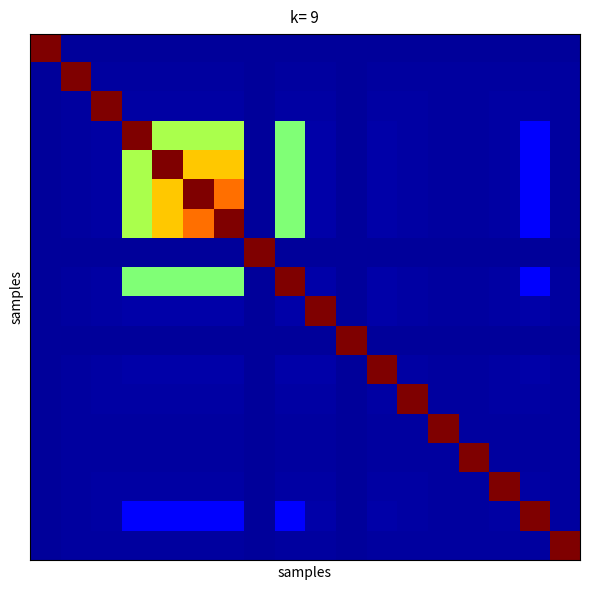

At which category is the sum across all series the highest?

5